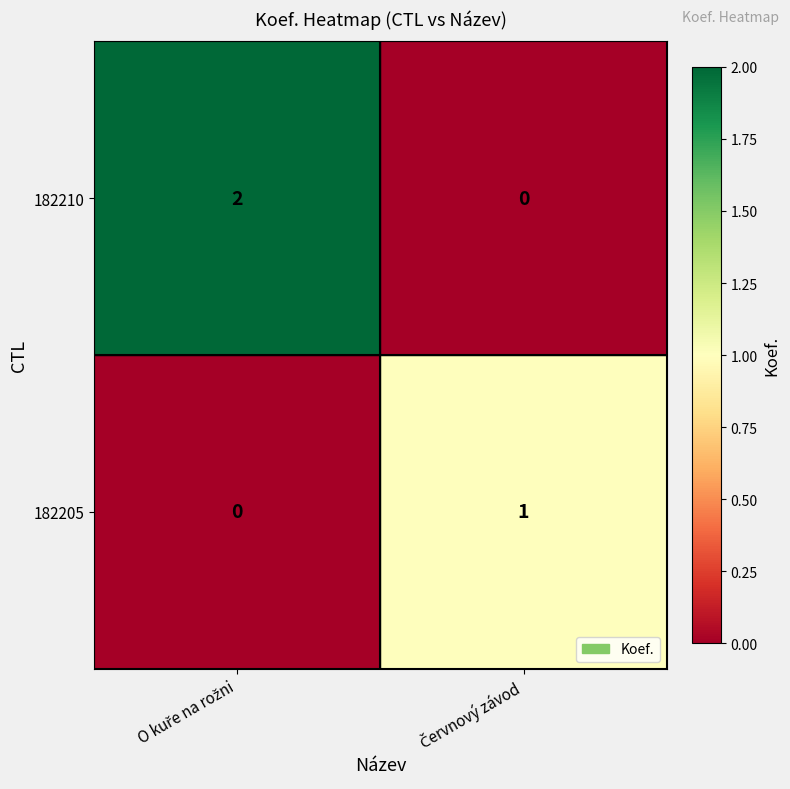

Reading left to right, list all the values displayed in this chart.

182210: 2	0
182205: 0	1